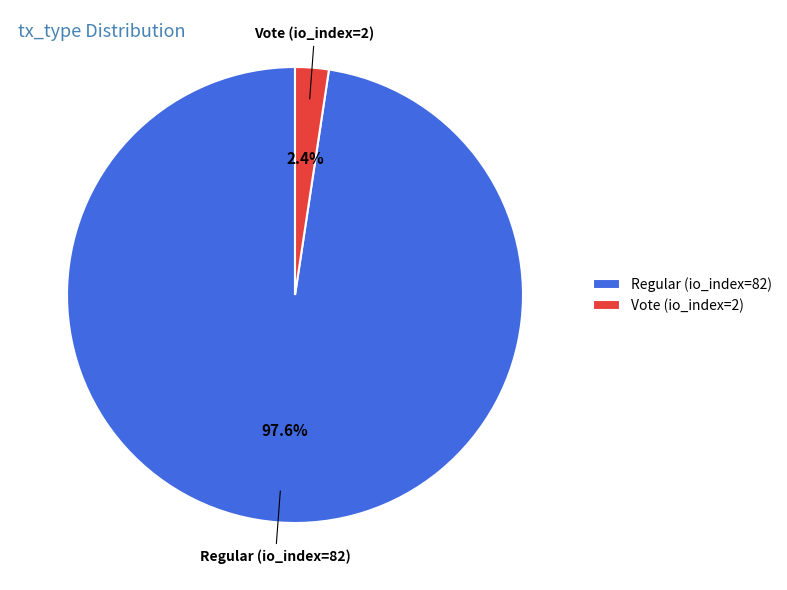

How many segments does this pie chart have?

2